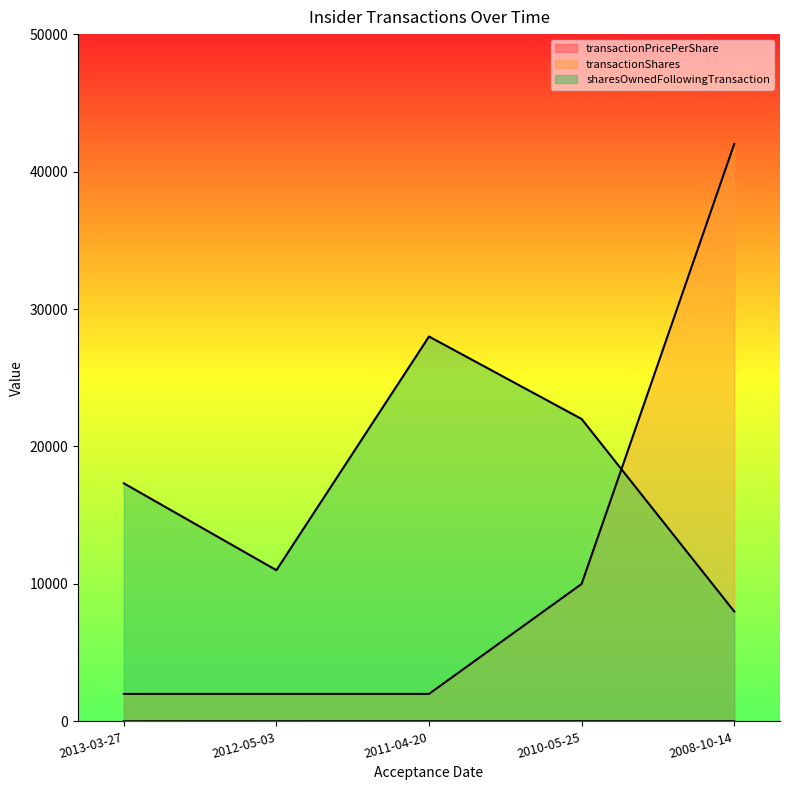

Which series has the largest range (max minus min)?

transactionShares